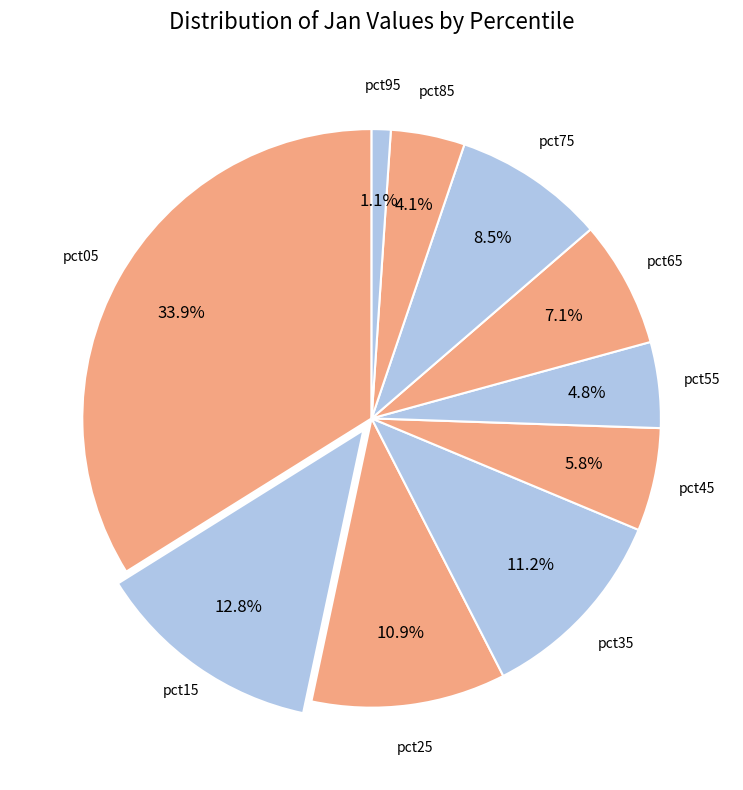

What percentage do pct05 and pct25 together represent?

44.7%